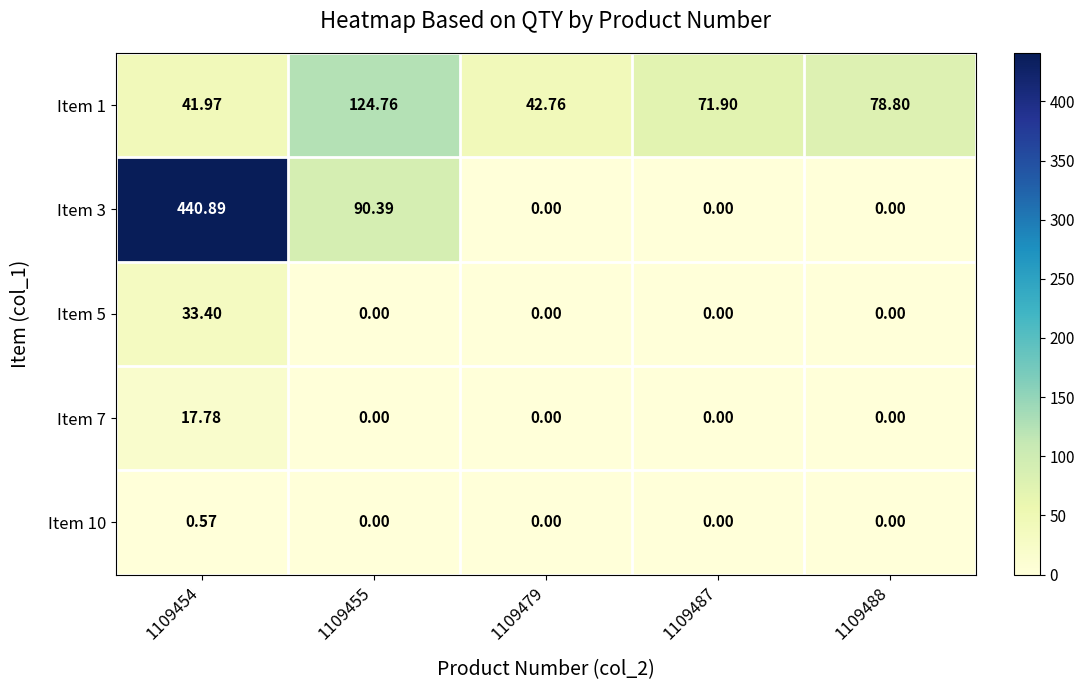

Is the value of Item 1 at 1109455 greater than the value of Item 10 at 1109488?

Yes